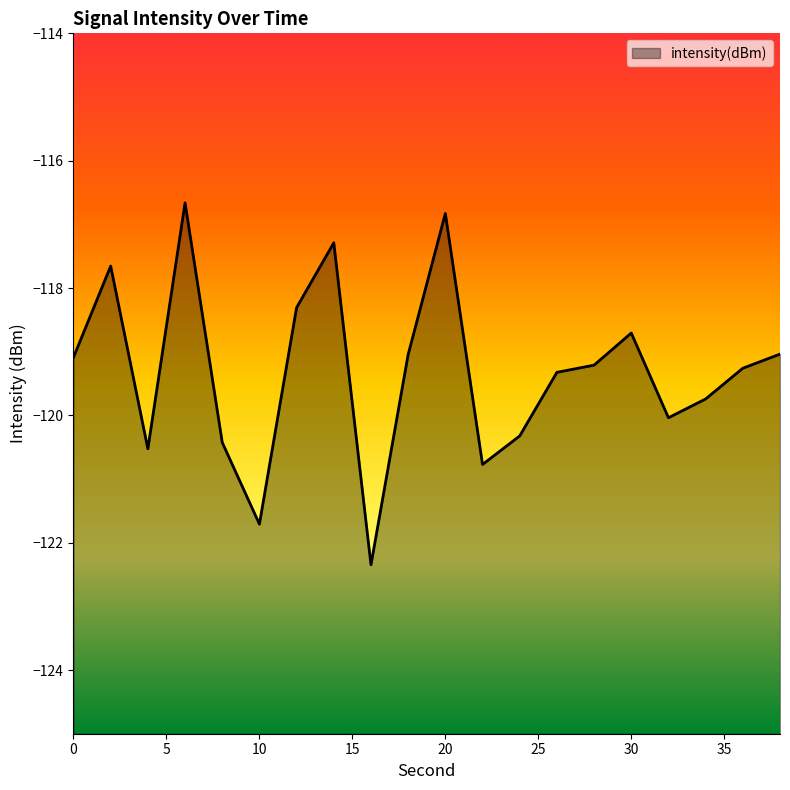

Reading left to right, transcribe all the data shown in this chart.

0=-119.1	2=-117.7	4=-120.5	6=-116.7	8=-120.4	10=-121.7	12=-118.3	14=-117.3	16=-122.3	18=-119.0	20=-116.8	22=-120.8	24=-120.3	26=-119.3	28=-119.2	30=-118.7	32=-120.0	34=-119.7	36=-119.3	38=-119.0